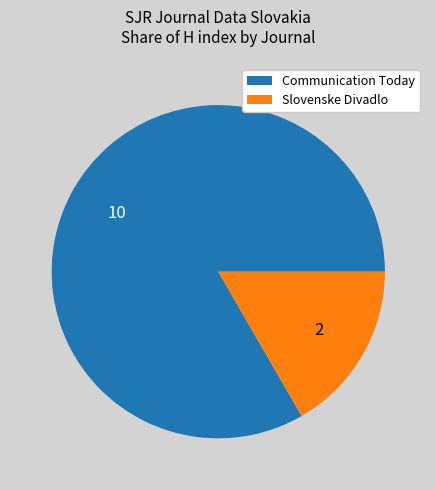

What is the ratio of the value at Communication Today to the value at Slovenske Divadlo?

5.0